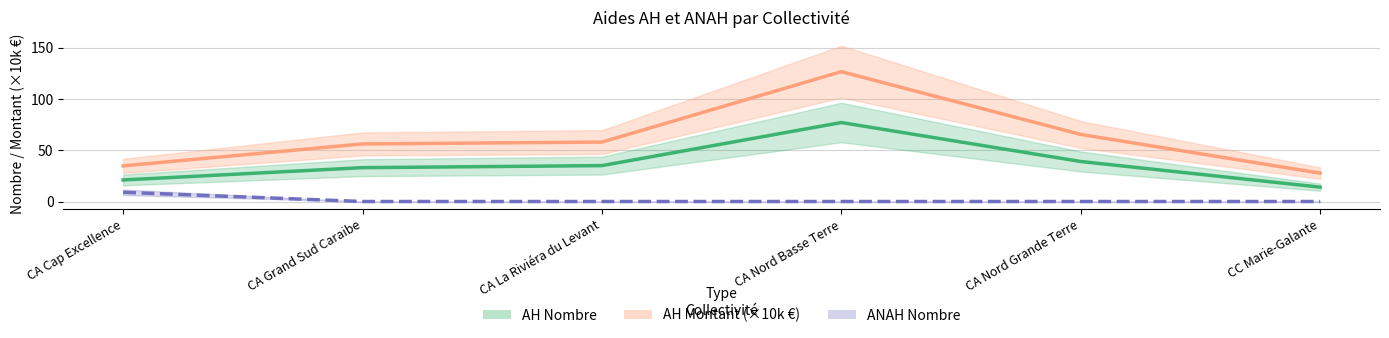

True or false: ANAH Nombre and AH Nombre intersect in this chart.

False